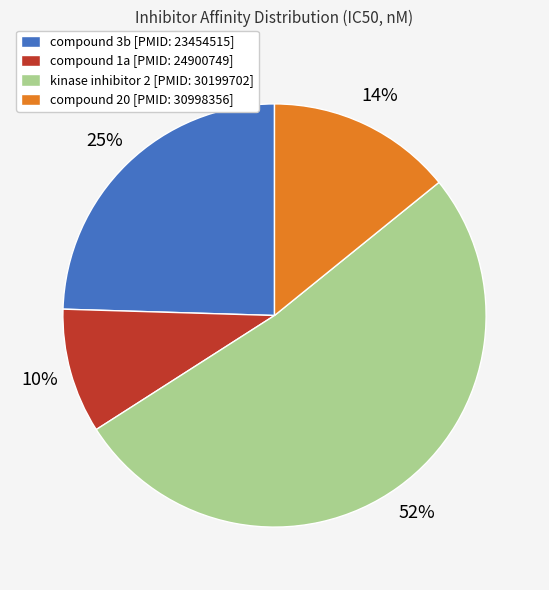

To the nearest percent, what is the difference between the largest and smallest slice percentages?

42%